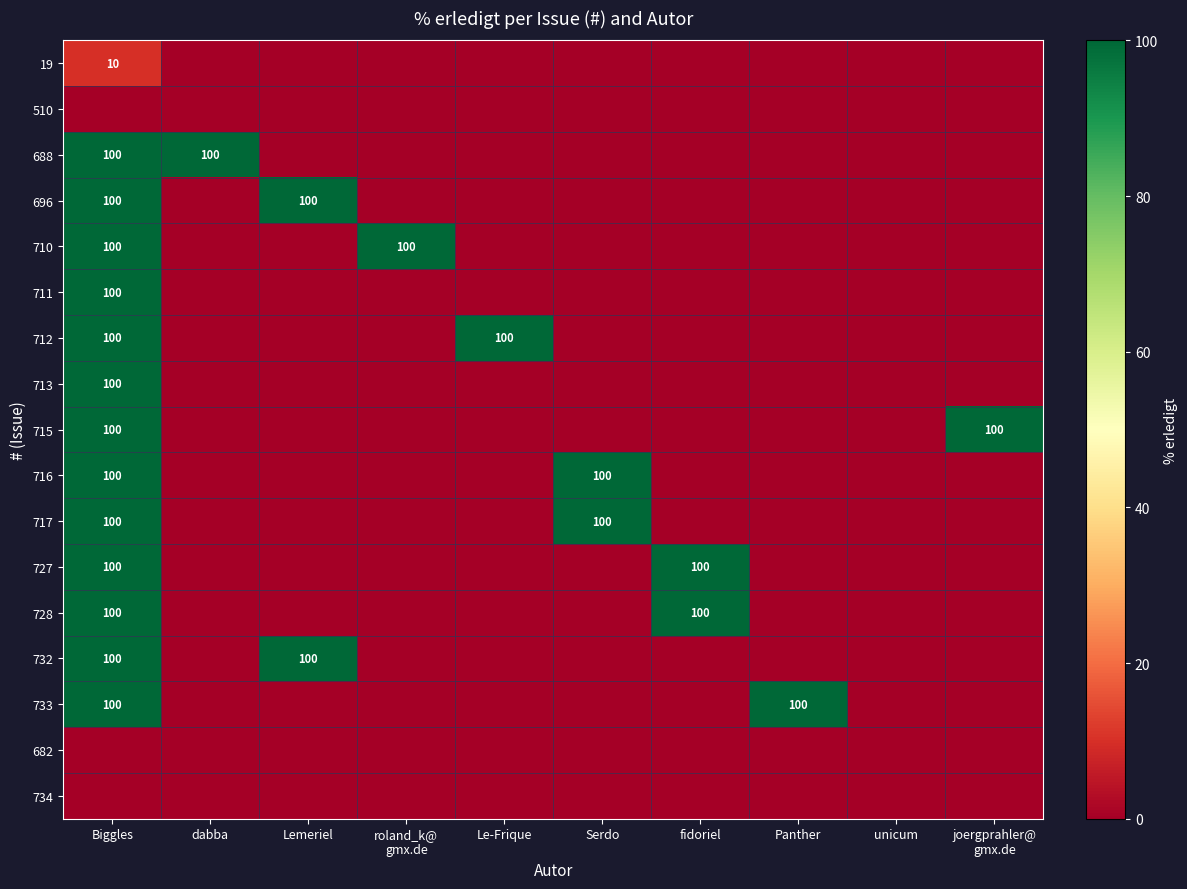

Between roland_k@
gmx.de and Panther, which is larger?

roland_k@
gmx.de